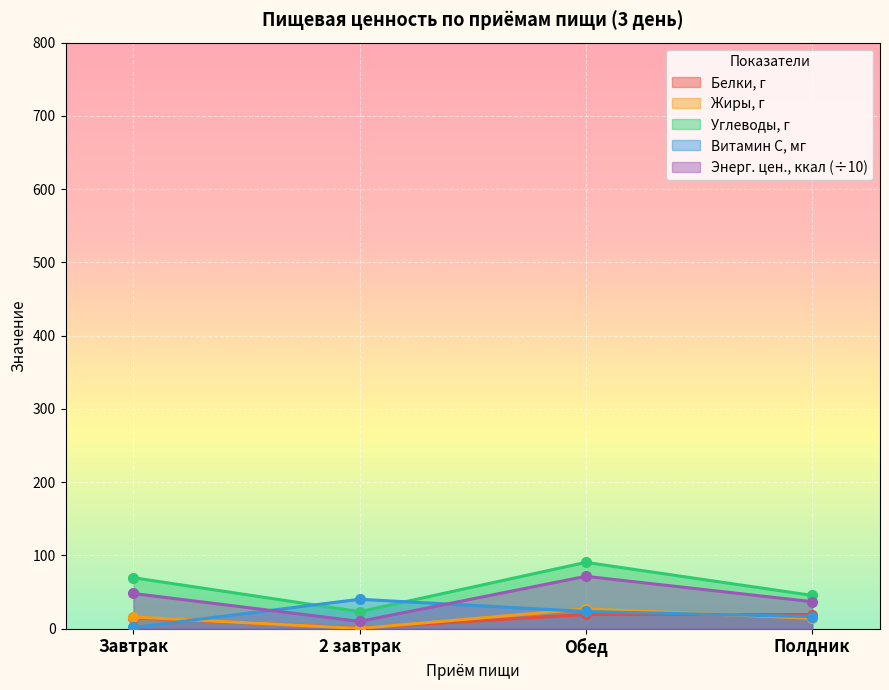

What is the greatest value displayed?

90.4